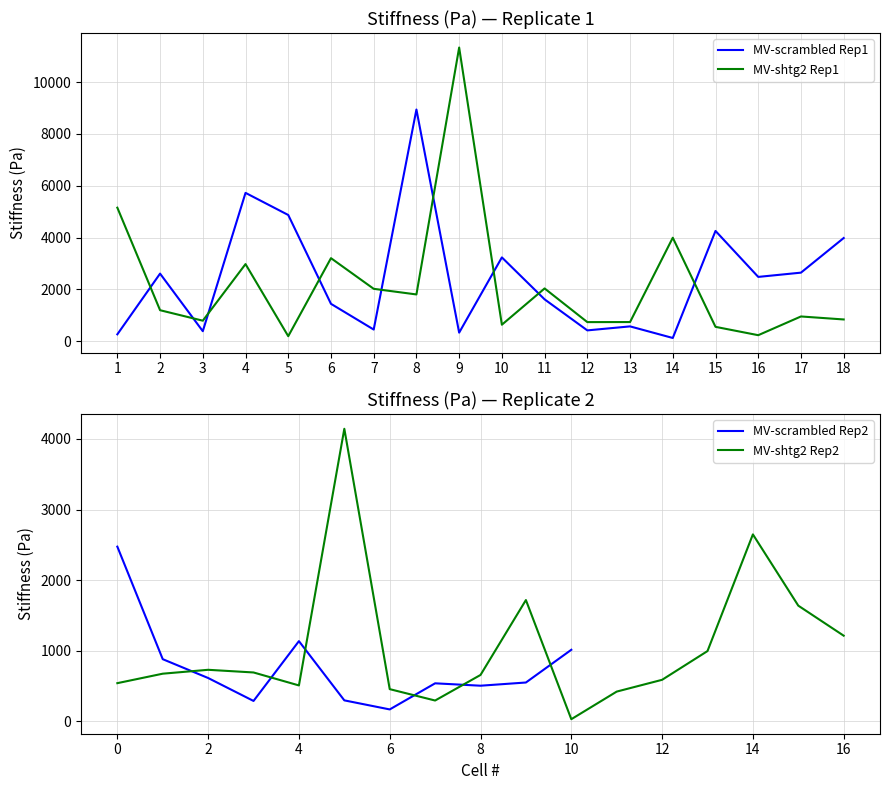

What is the maximum value shown in the chart?

11332.5